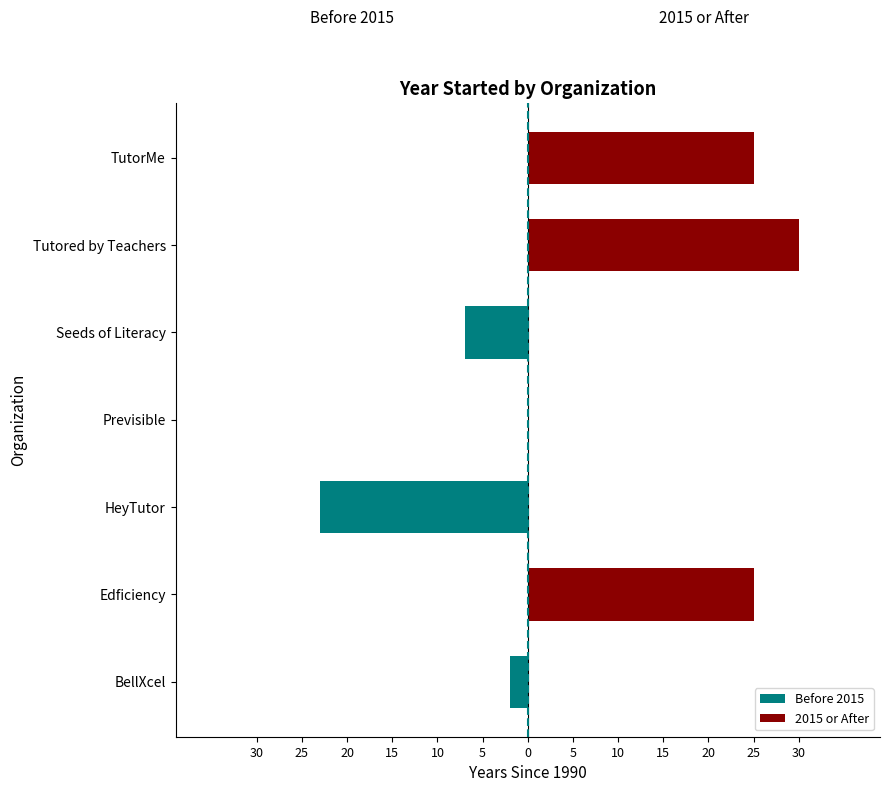

List the series in order of their overall mean, lowest first.

Before 2015, 2015 or After